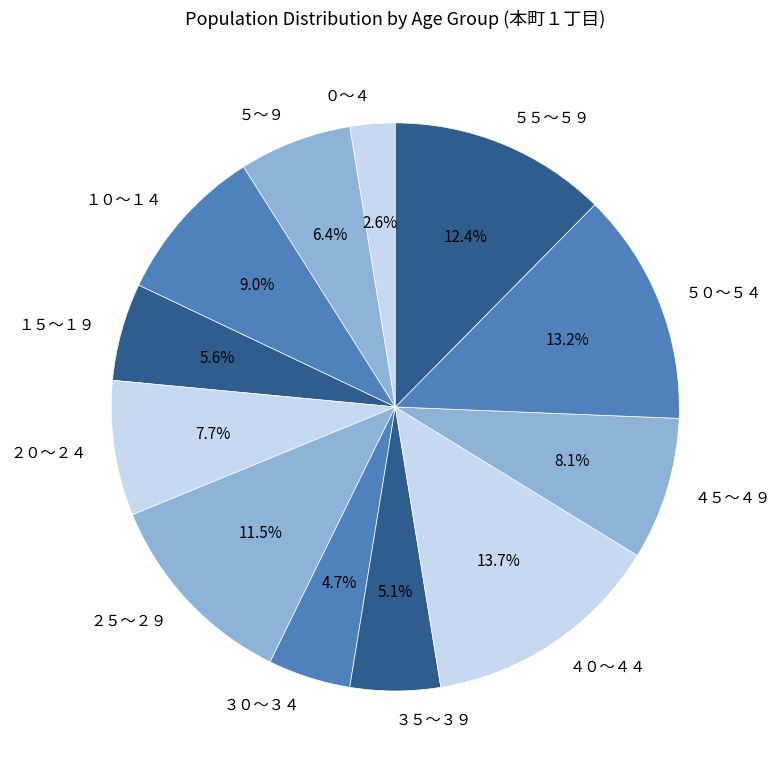

Which slice is the smallest?

０～４